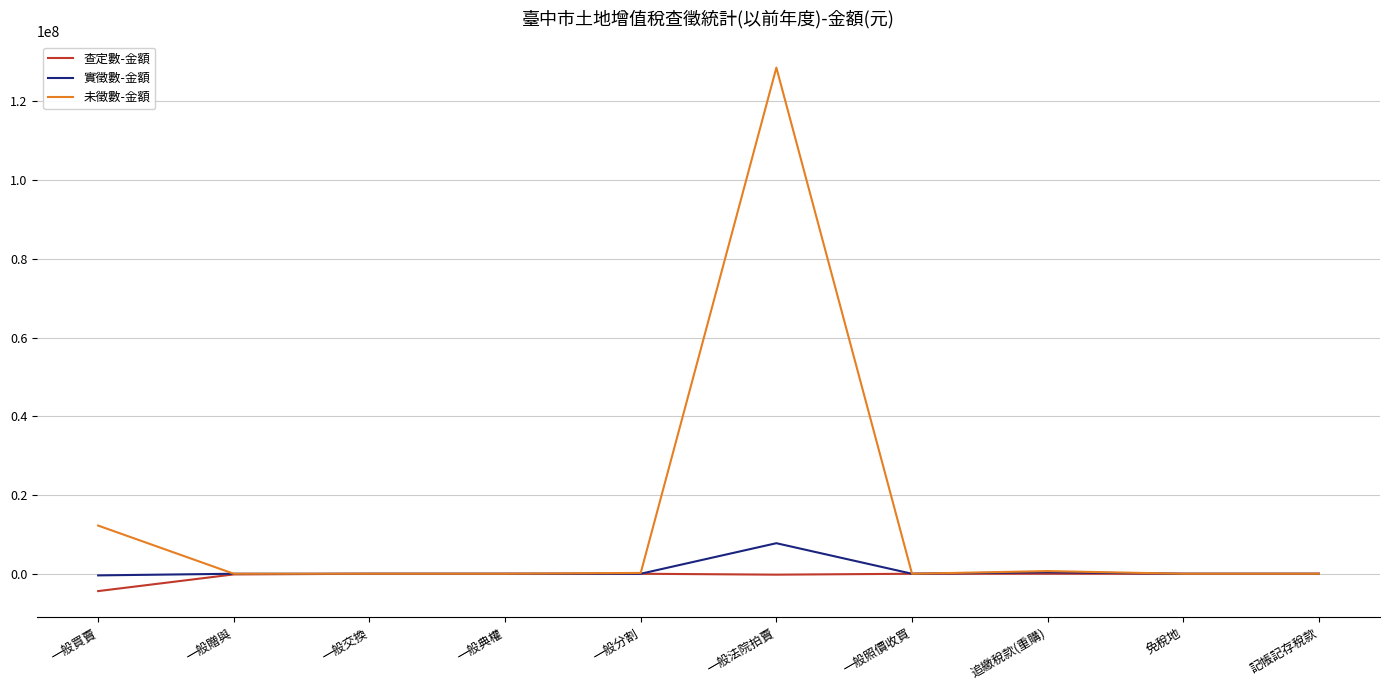

What is the average value of the 未徵數-金額 series?

14173709